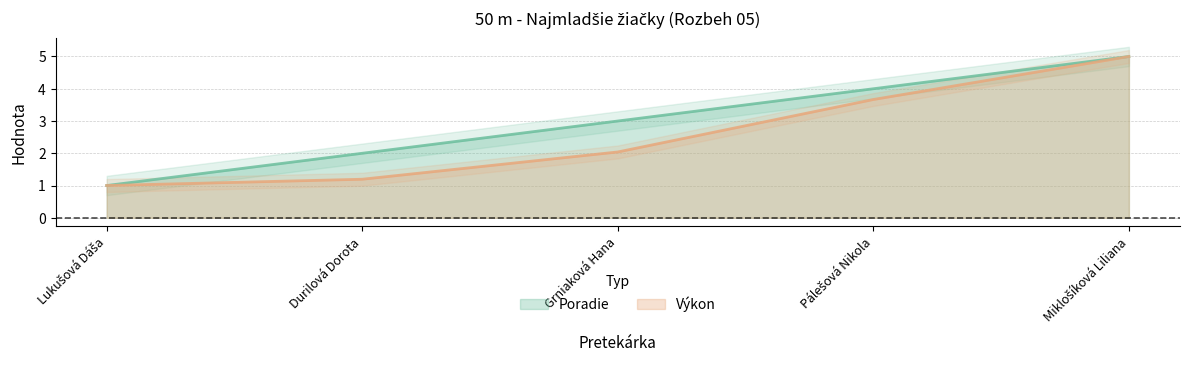

True or false: Výkon has a value of 3.7 at Pálešová Nikola.

True